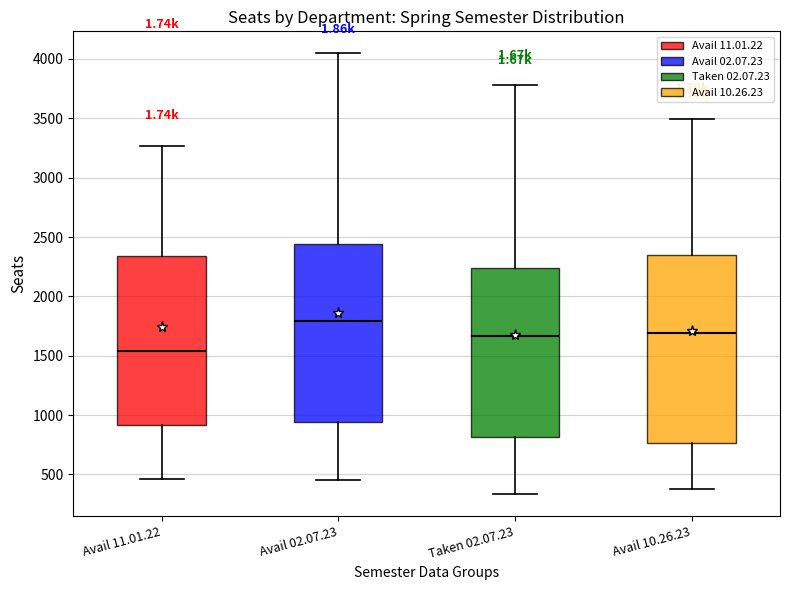

Which box is the tallest, from its lower edge to its upper edge?

Avail 10.26.23